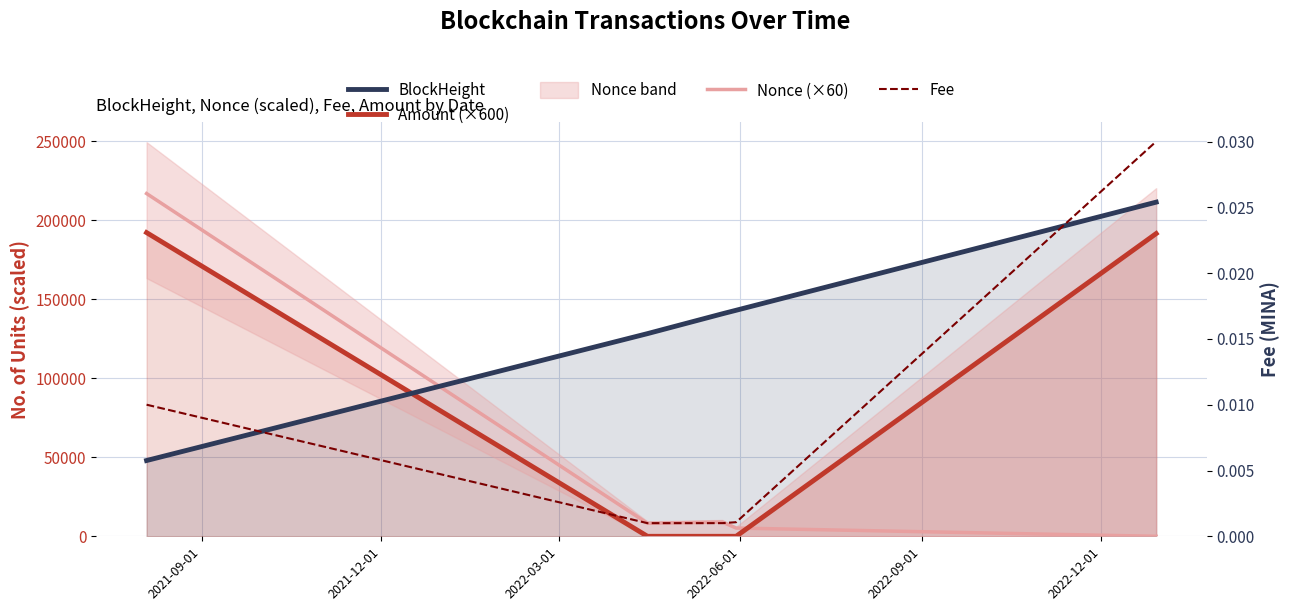

How many values in Nonce (×60) are above zero?

4